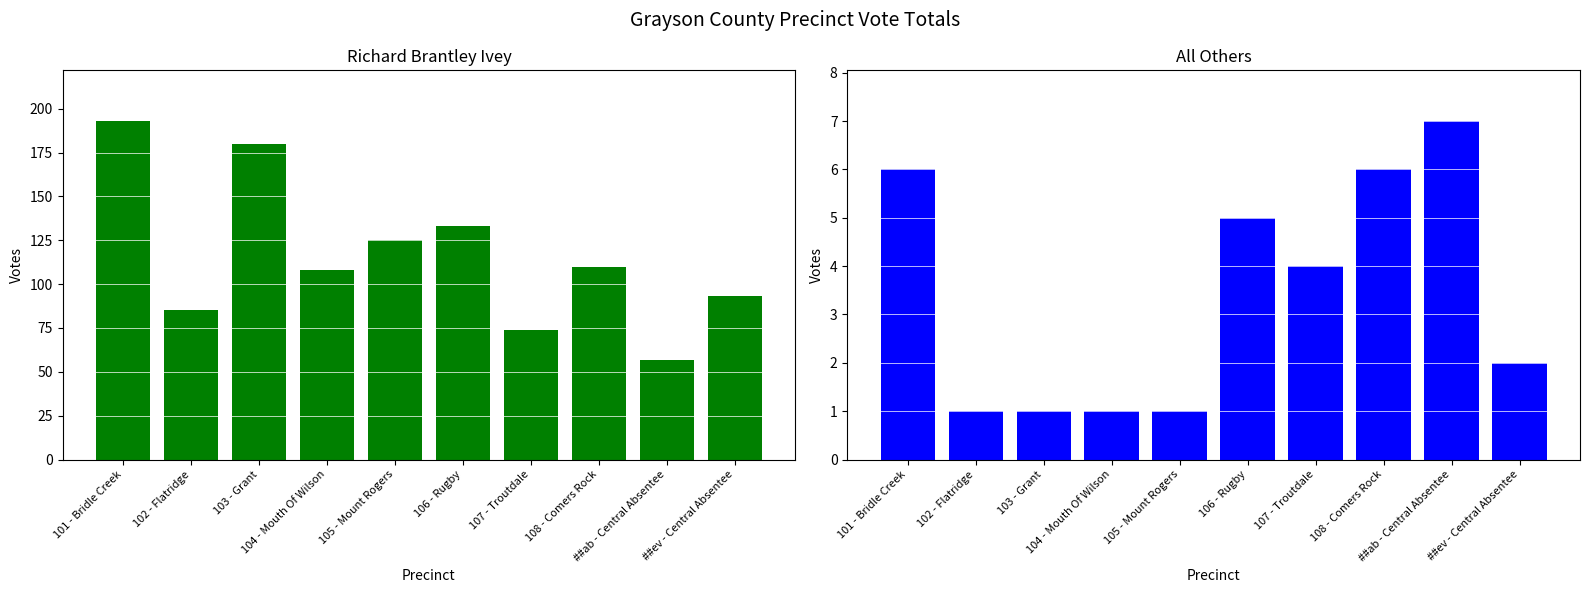

What value does the All Others series have at 103 - Grant?

1